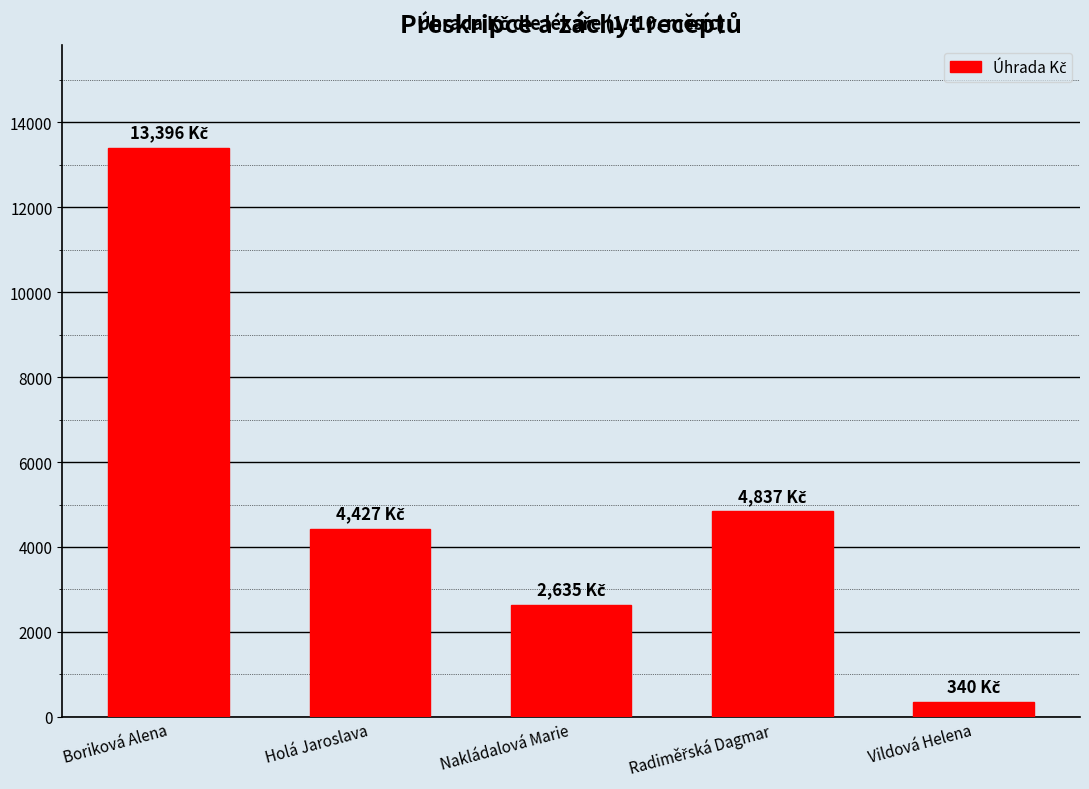

True or false: the data shows 7062.9 at Holá Jaroslava.

False